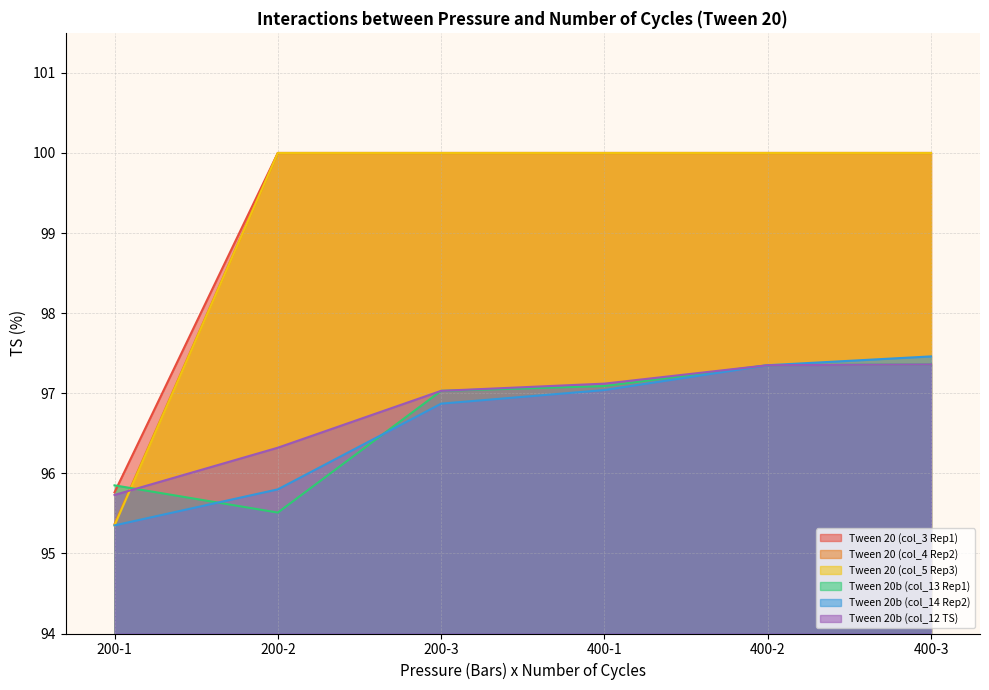

Count the number of categories in the chart.

6